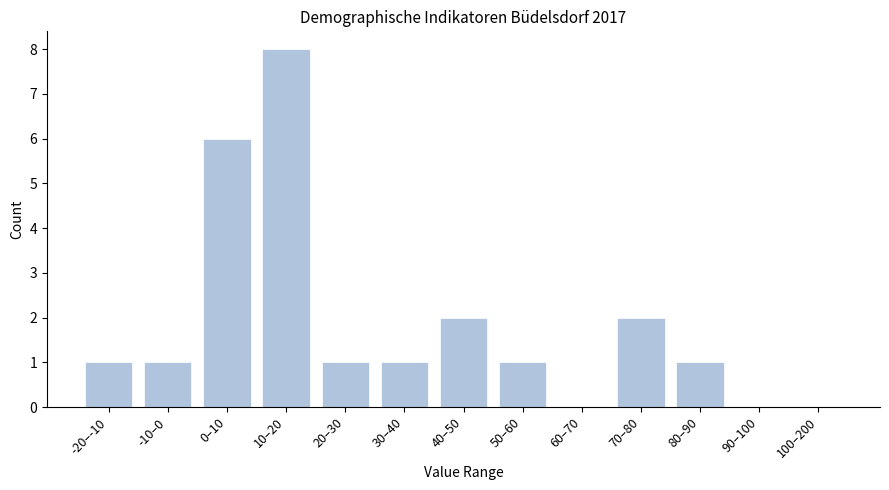

Reading left to right, what are all the values shown in this chart?

-20–-10=1	-10–0=1	0–10=6	10–20=8	20–30=1	30–40=1	40–50=2	50–60=1	60–70=0	70–80=2	80–90=1	90–100=0	100–200=0